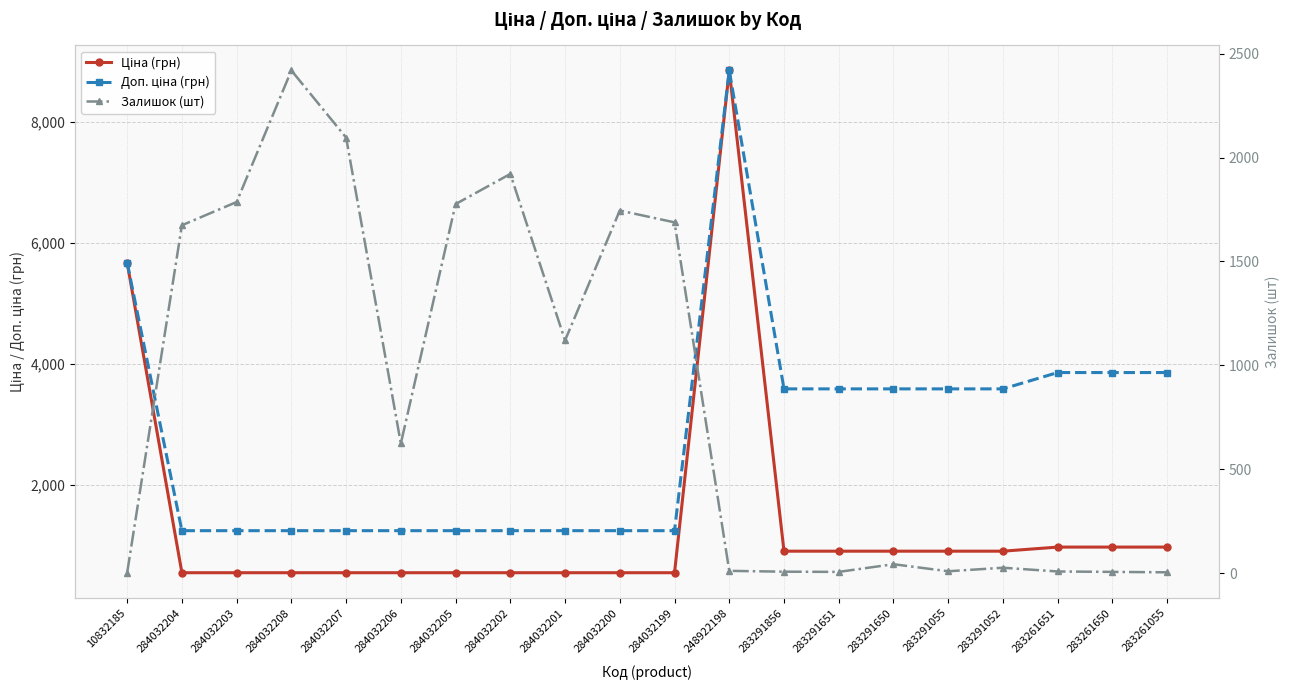

At which label does Залишок (шт) reach its minimum?

10832185